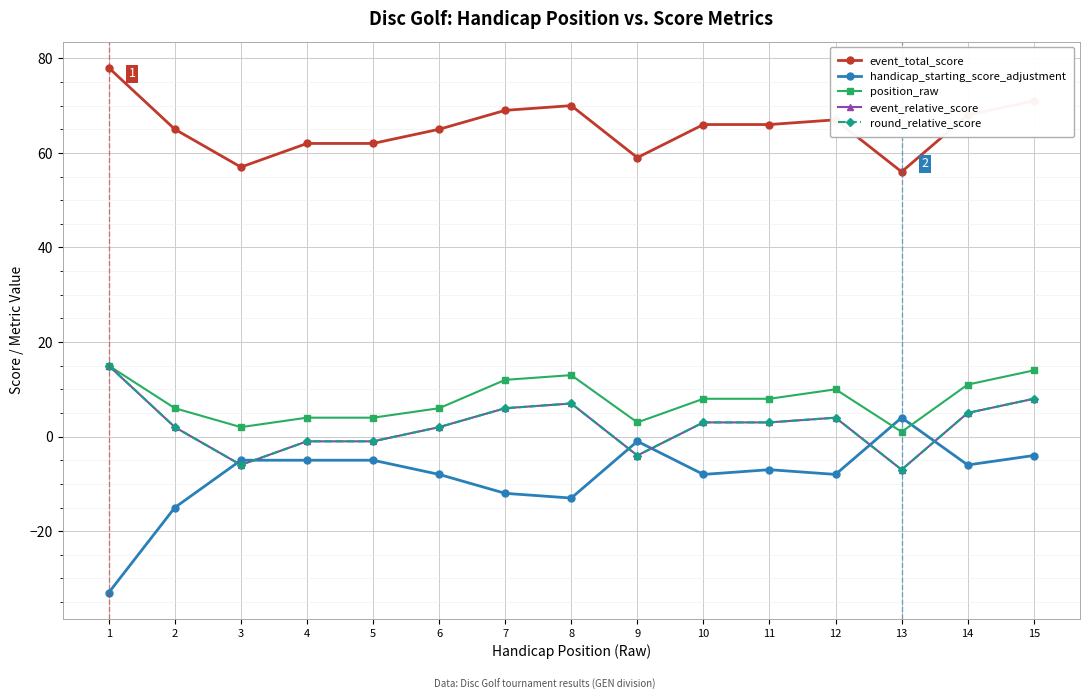

Where is the first local maximum for handicap_starting_score_adjustment?

9